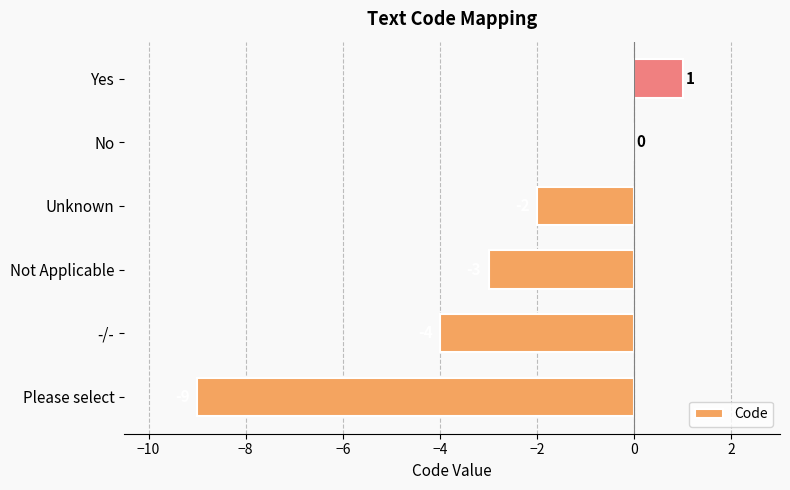

True or false: the data shows -2 at Unknown.

True